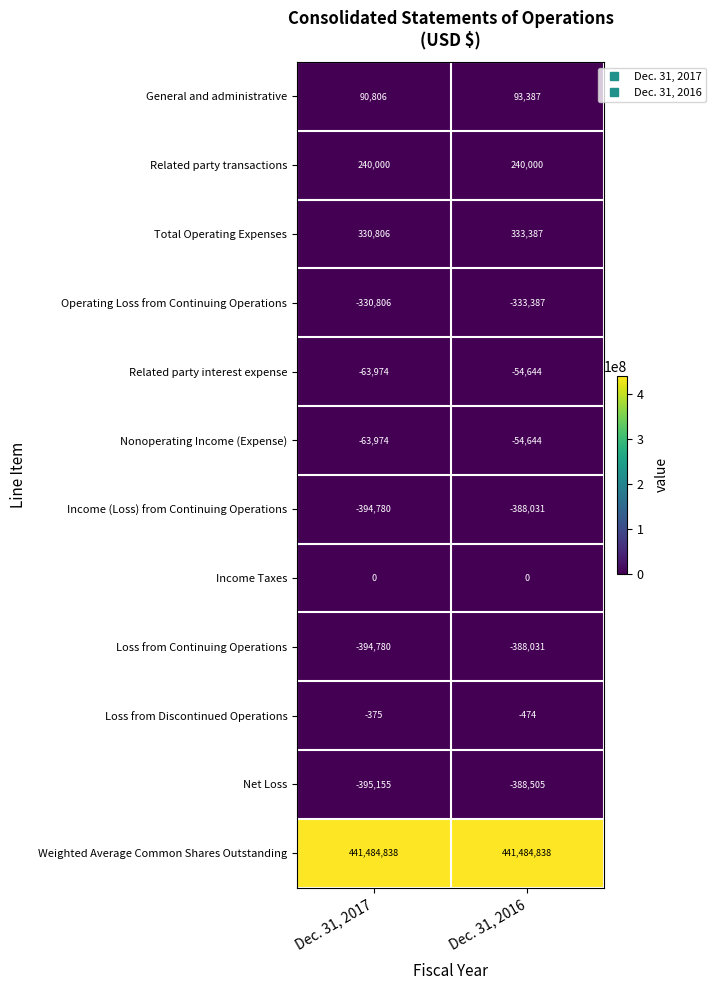

What value does the Income (Loss) from Continuing Operations series have at Dec. 31, 2016?

-388031